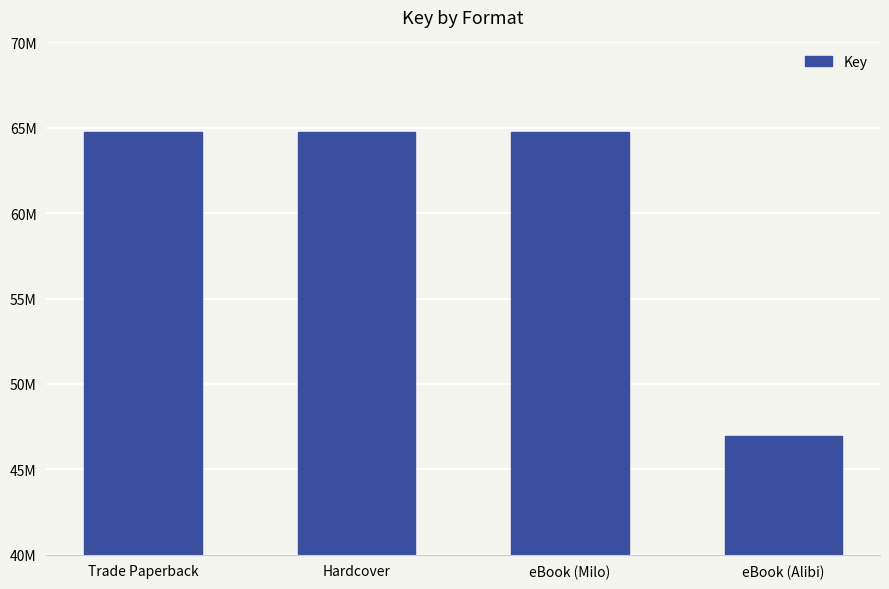

The chart shows a value of 38147250 at Hardcover. True or false?

False